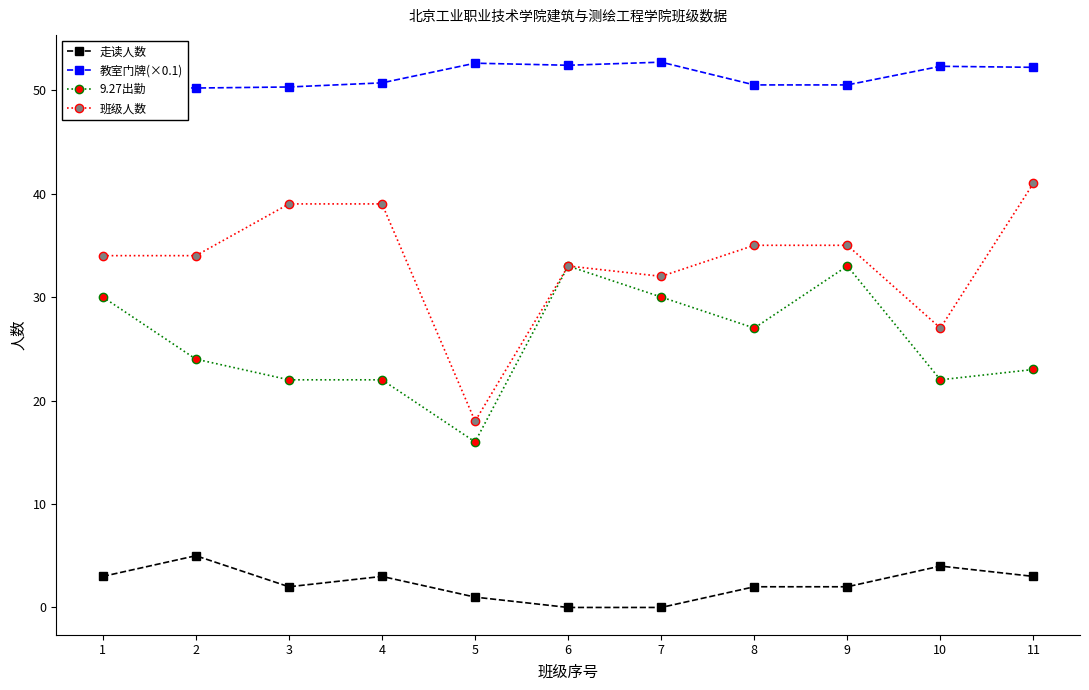

Rank the series at 11 from lowest to highest value.

走读人数, 9.27出勤, 班级人数, 教室门牌(×0.1)